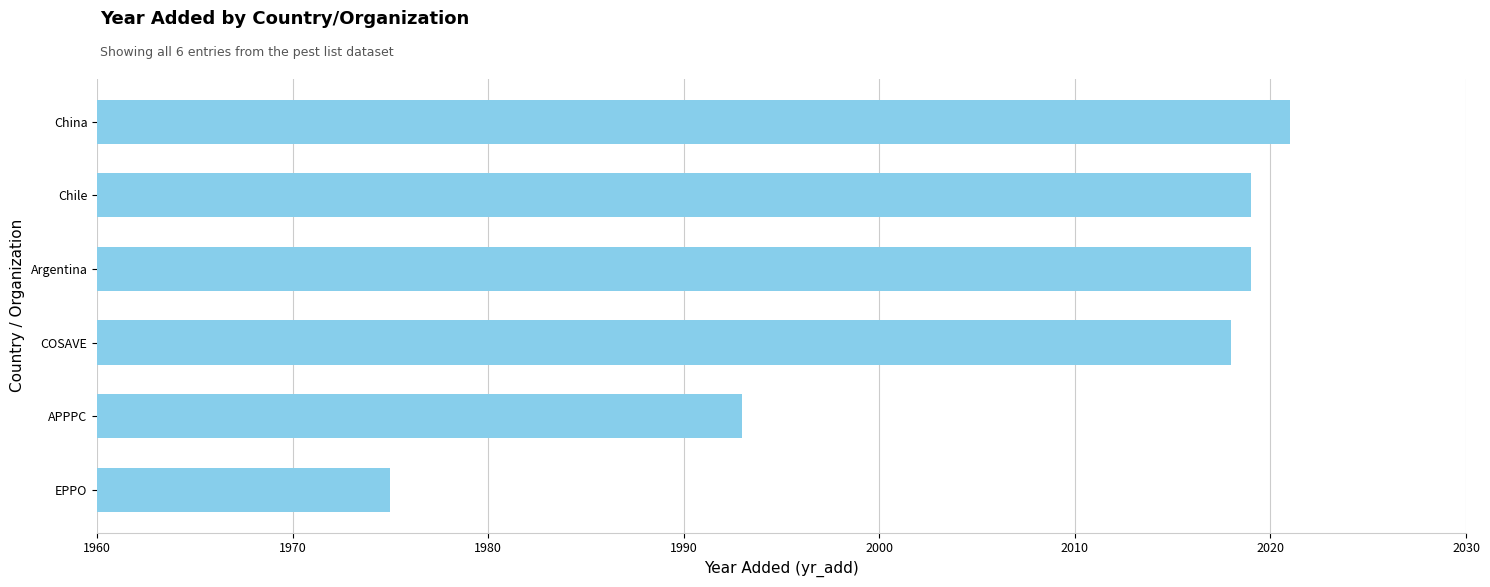

At which category does the chart reach its minimum across all series?

EPPO